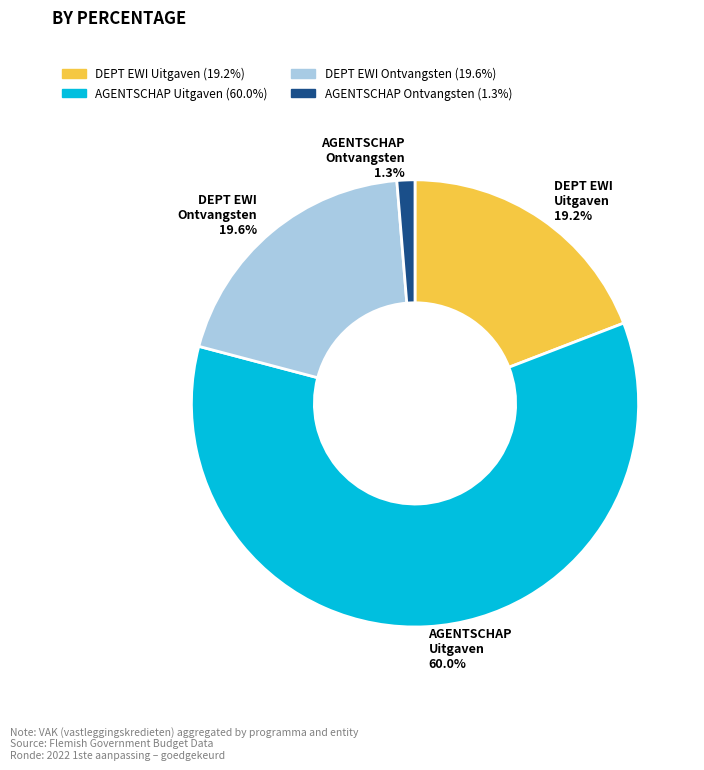

How many segments does this pie chart have?

4